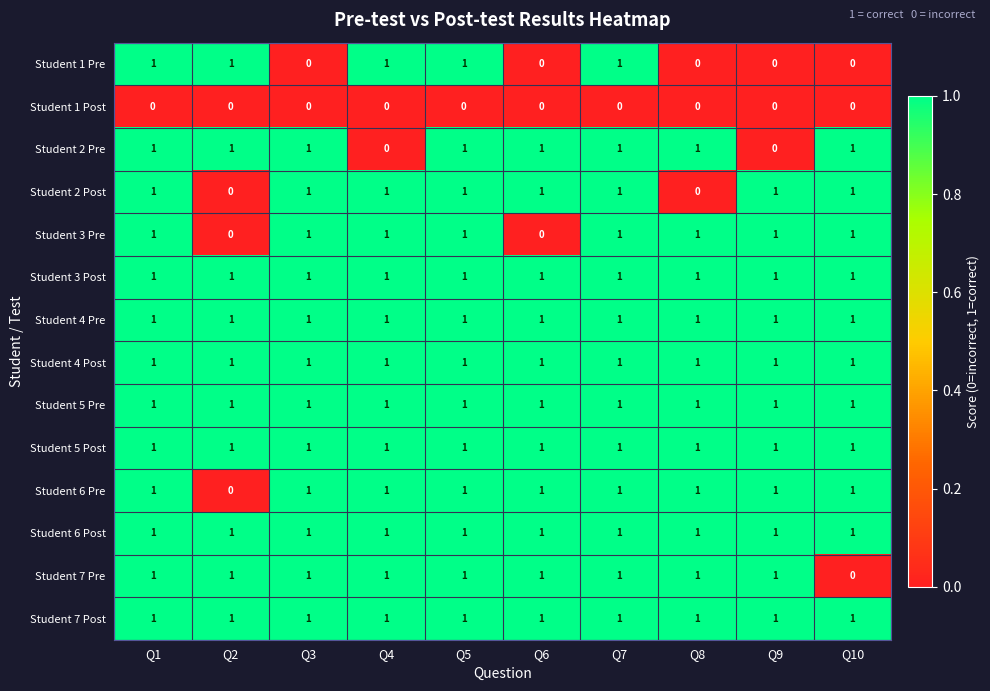

At how many categories does at least one series exceed 0?

10